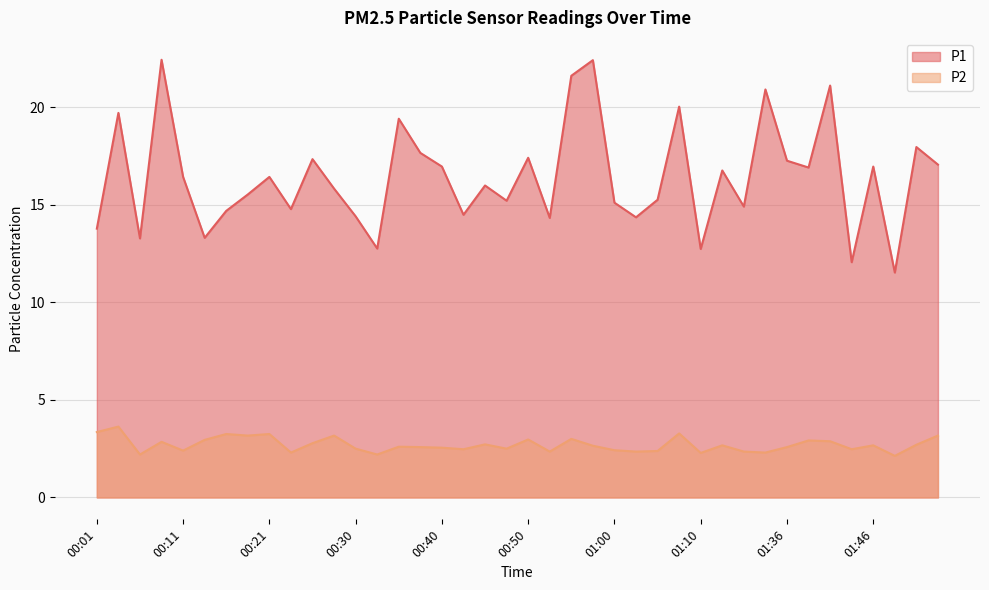

What is the sum of the P2 values at 00:40 and 00:16?

5.8